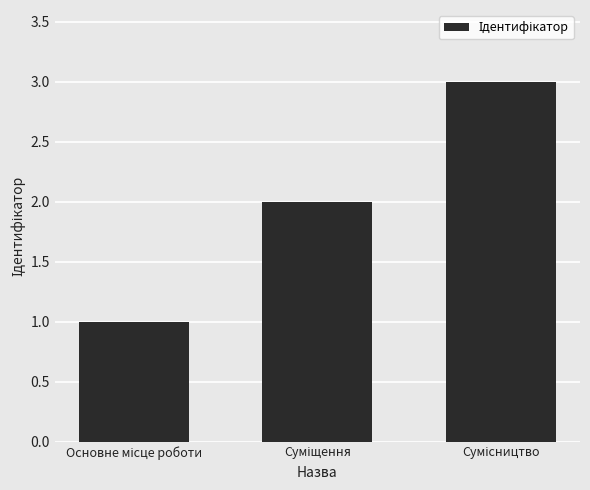

What is the greatest value displayed?

3